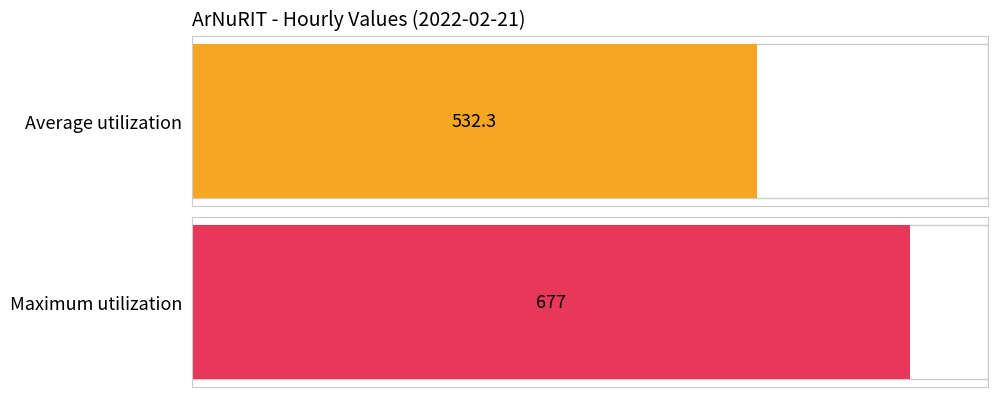

What is the average value?

532